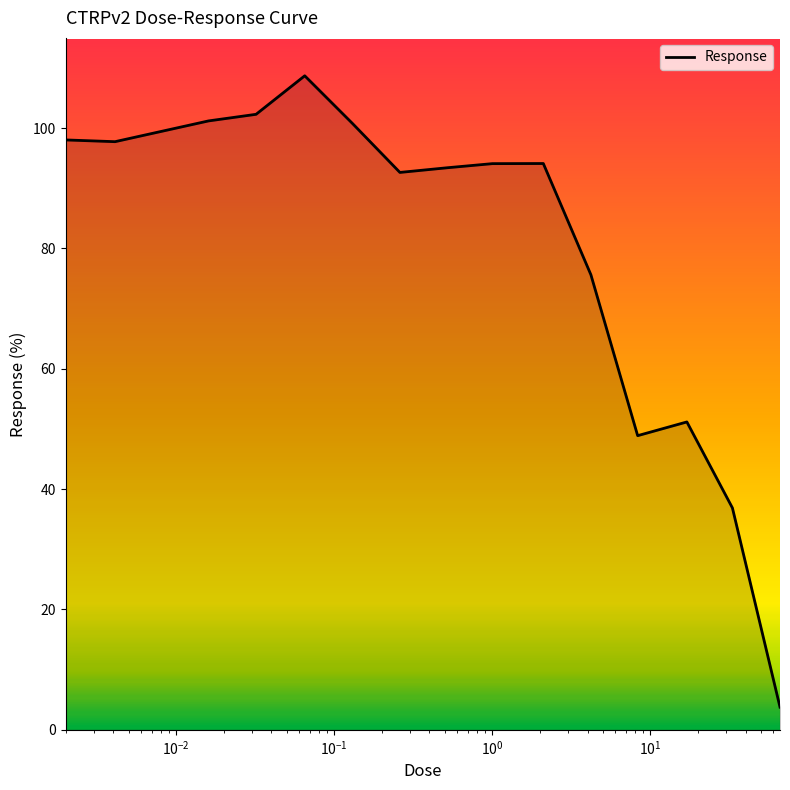

What is the maximum value shown in the chart?

108.7